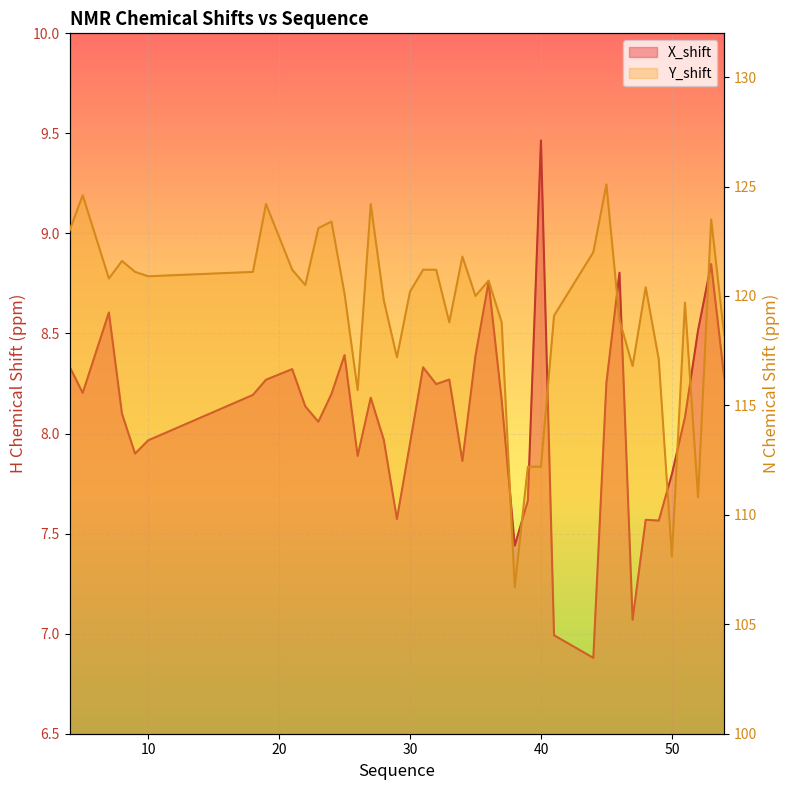

Which has a higher value, 45 or 10?

45